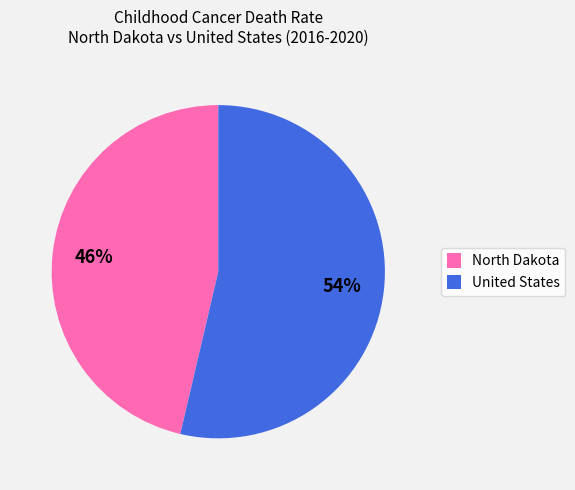

Rank the categories by value from highest to lowest.

United States, North Dakota